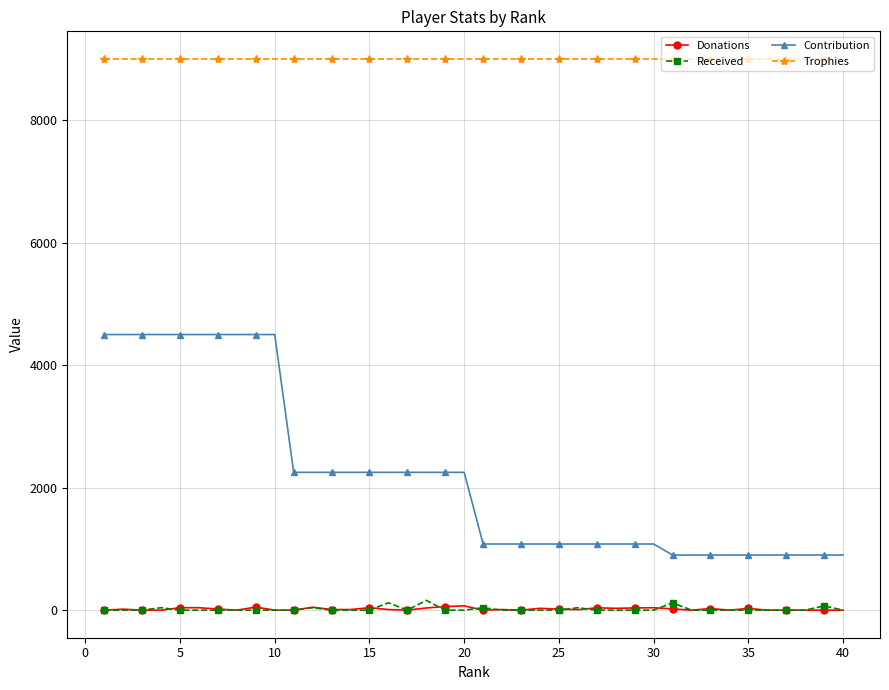

How many distinct data groups are displayed?

4